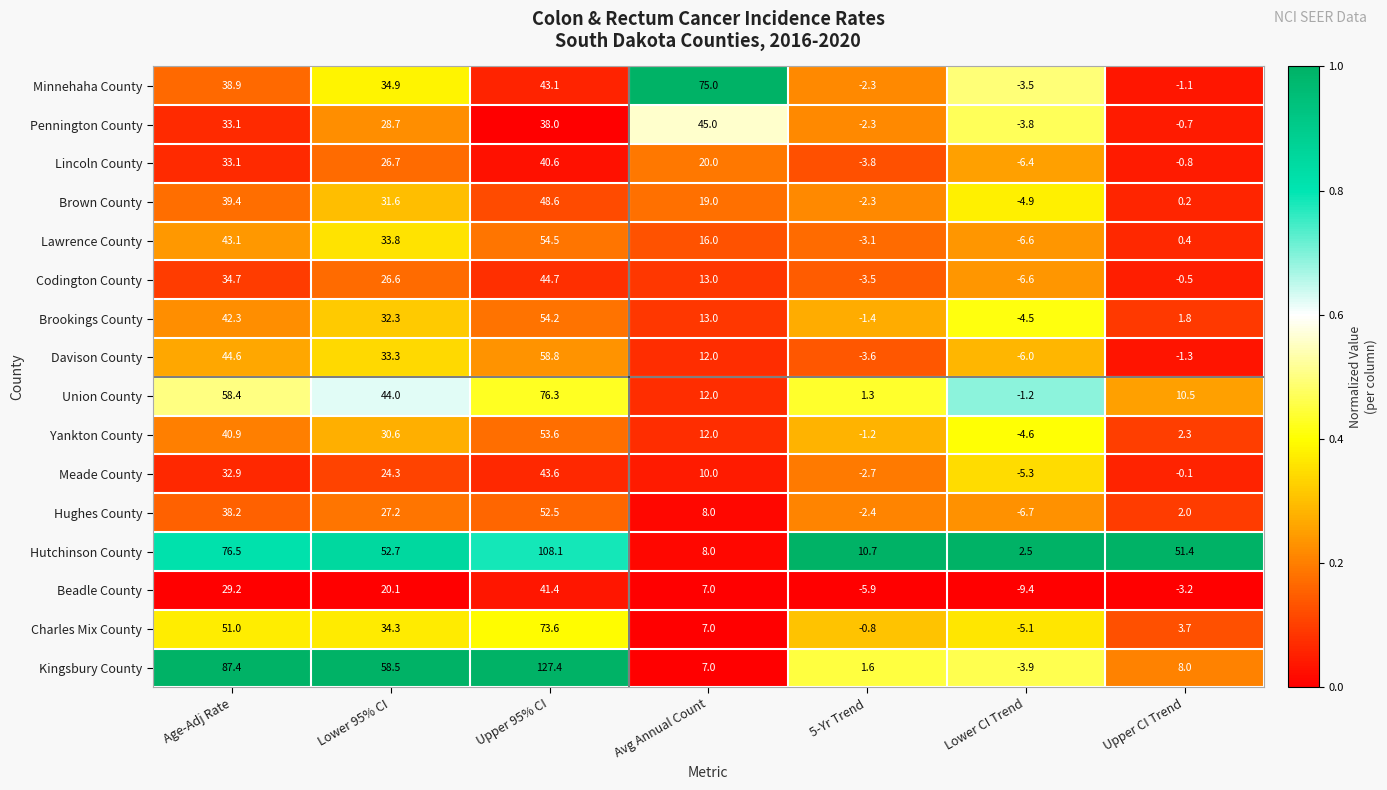

Which category has the lowest value across all series?

Lower CI Trend